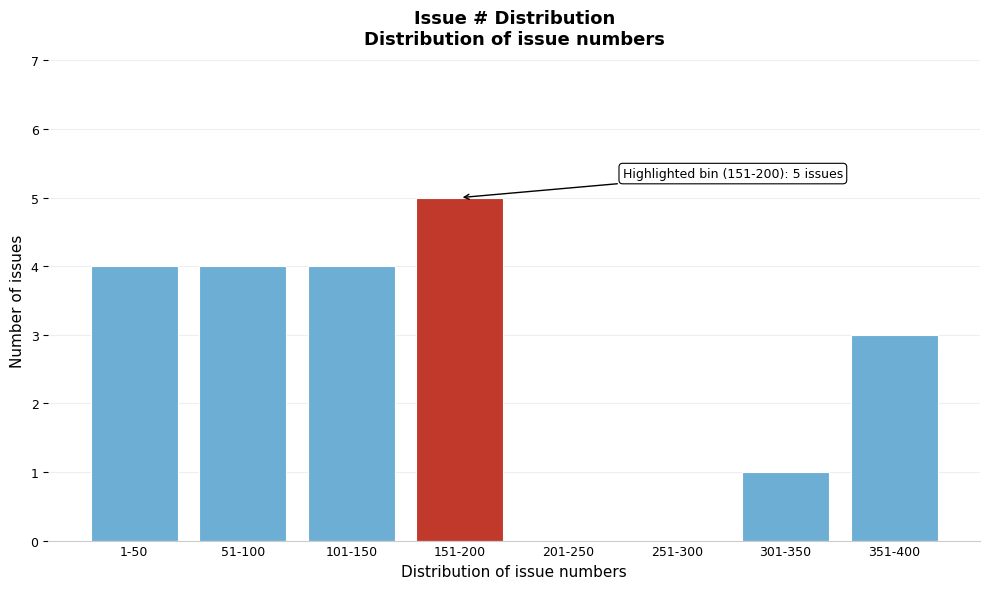

Reading left to right, list all the values displayed in this chart.

1-50=4	51-100=4	101-150=4	151-200=5	201-250=0	251-300=0	301-350=1	351-400=3